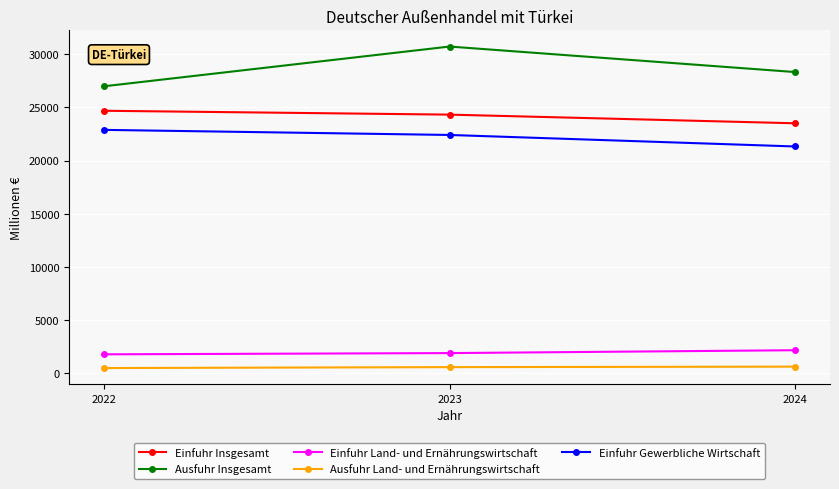

At which category is the sum across all series the highest?

2023